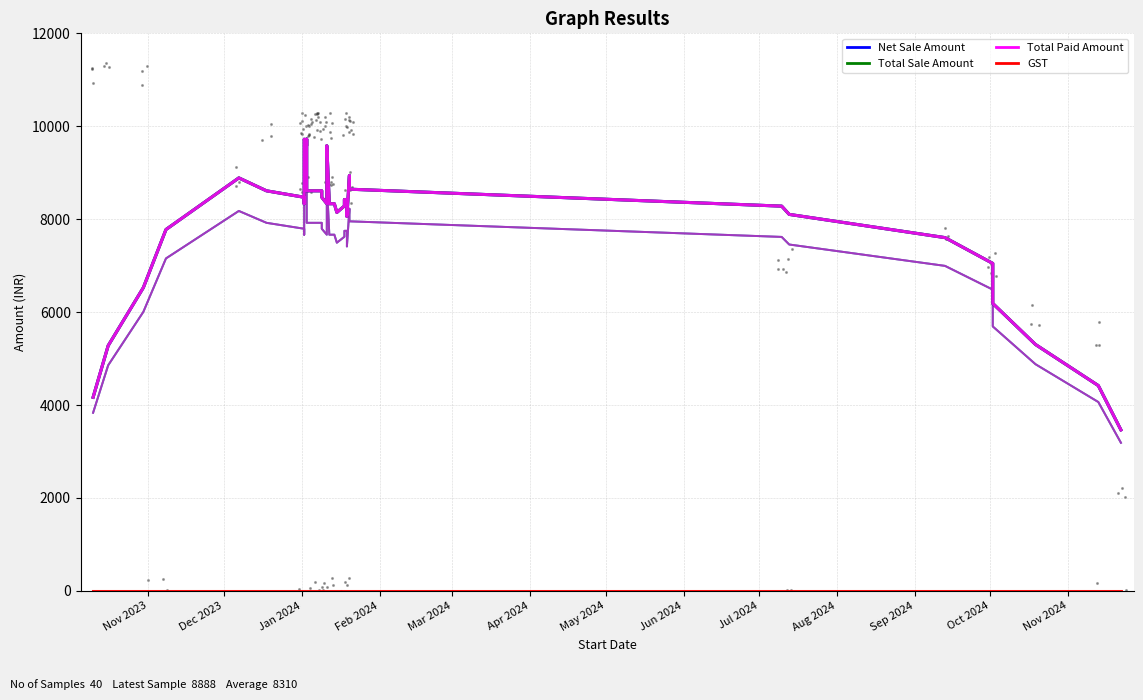

Which series has the largest total across all categories?

Net Sale Amount